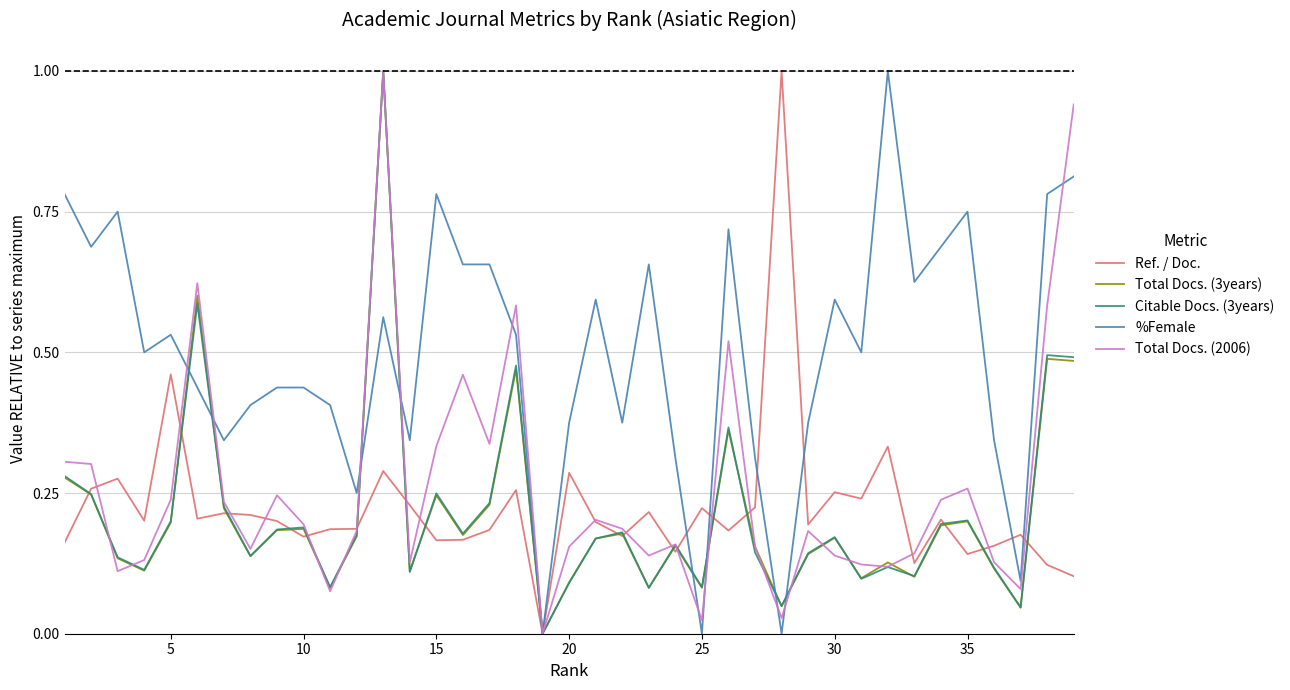

What is the greatest value displayed?

1.0